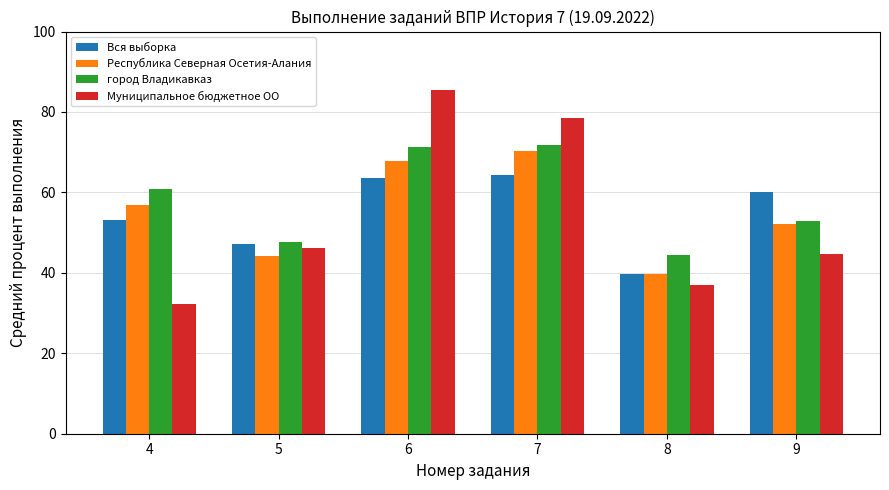

Between 4 and 8, which series saw the biggest shift?

Республика Северная Осетия-Алания